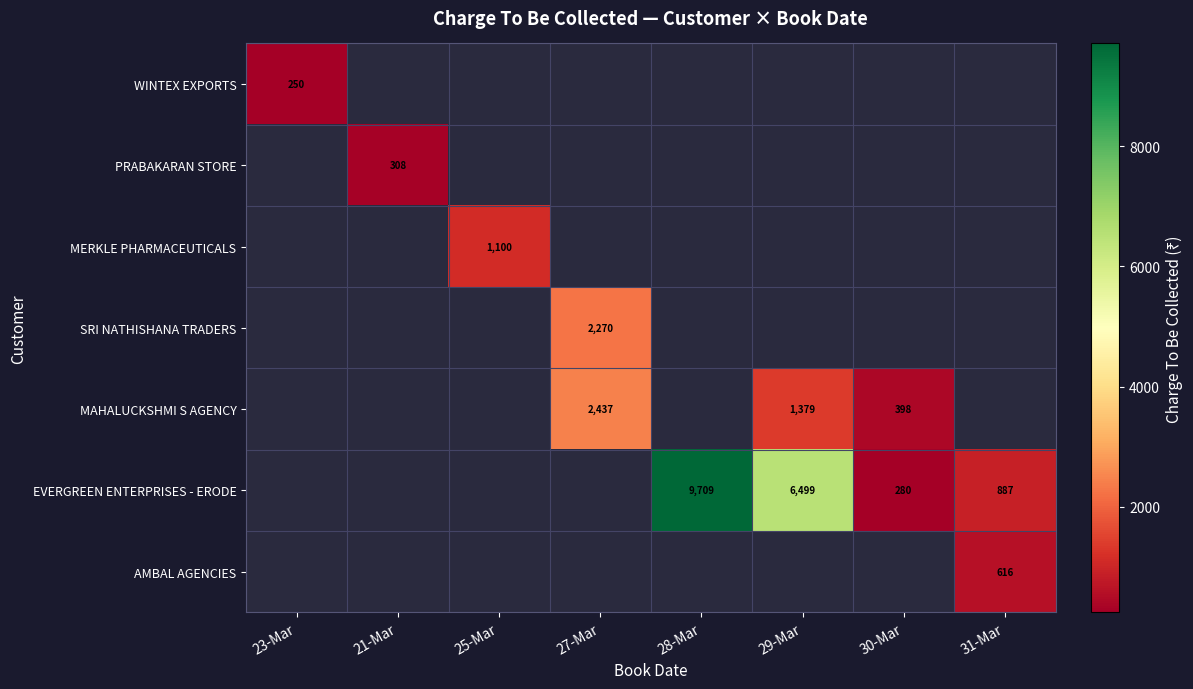

Which label corresponds to the smallest value in the chart?

23-Mar